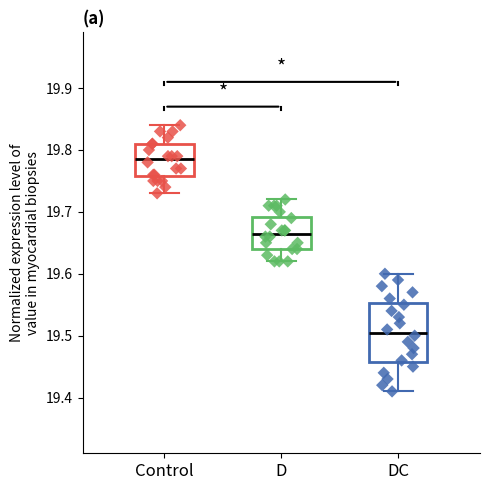

Reading left to right, read every box against the y-axis: the position of its median line, the range the box covers, and the ends of its whiskers. The values are not printed on the chart, so give them approximately, as read against the axis.

Control: median 19.79, box 19.76 to 19.81, whiskers 19.73 to 19.84
D: median 19.67, box 19.64 to 19.69, whiskers 19.62 to 19.72
DC: median 19.51, box 19.46 to 19.55, whiskers 19.41 to 19.60